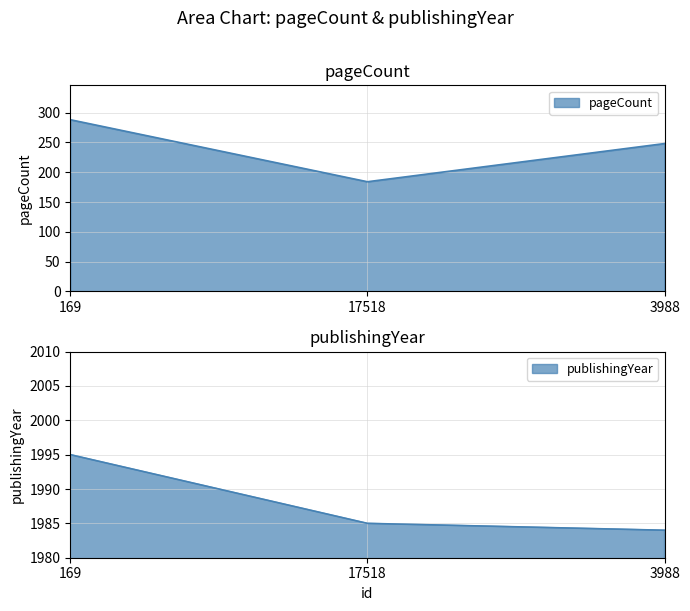

Which series has the largest total across all categories?

publishingYear